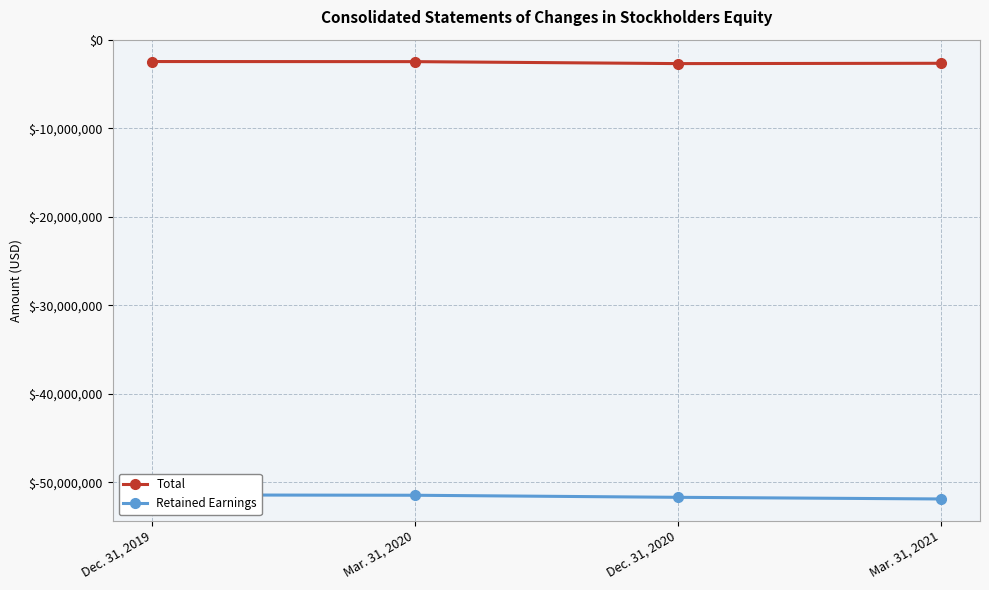

Between Mar. 31, 2020 and Mar. 31, 2021, which series saw the biggest shift?

Retained Earnings